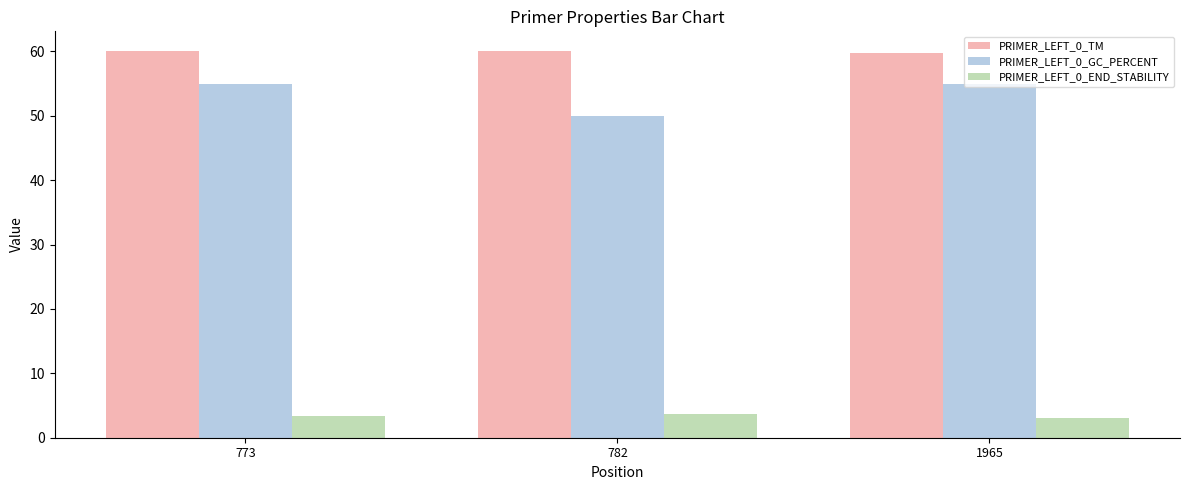

Is it true that PRIMER_LEFT_0_GC_PERCENT equals 32.0 at 782?

False